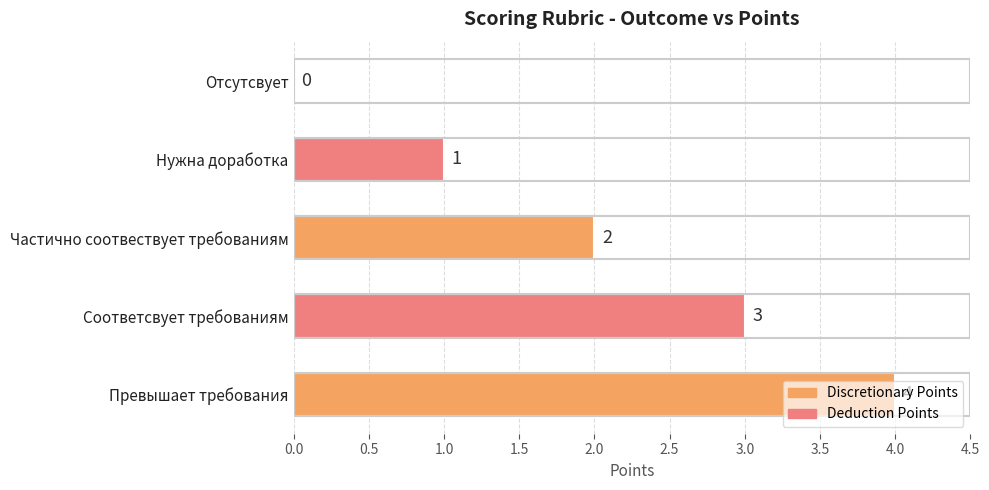

The value at Нужна доработка is 2. True or false?

False